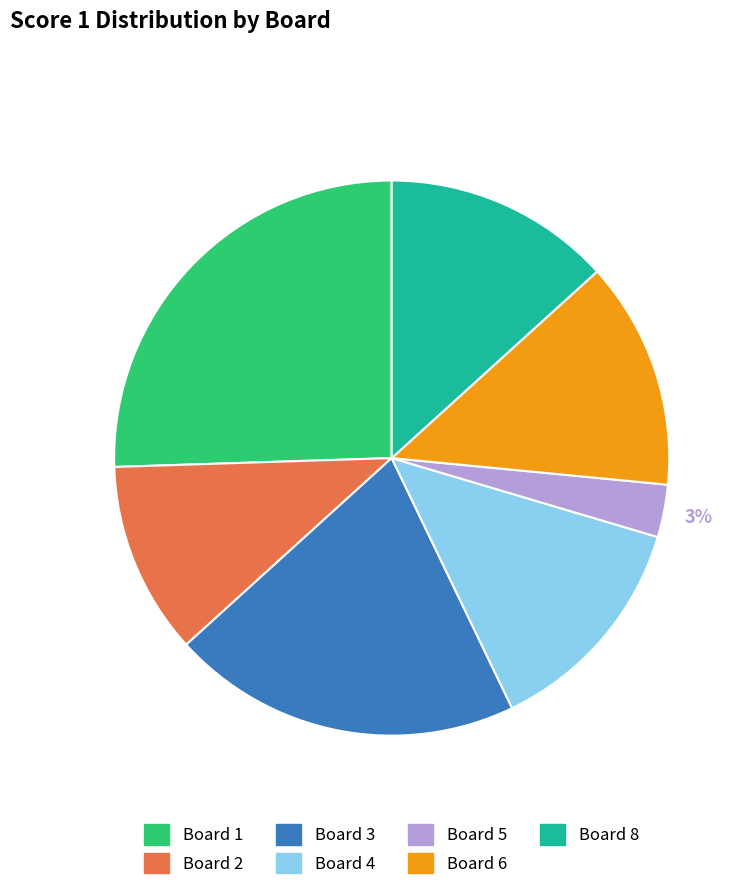

Is there a majority slice in this chart?

No